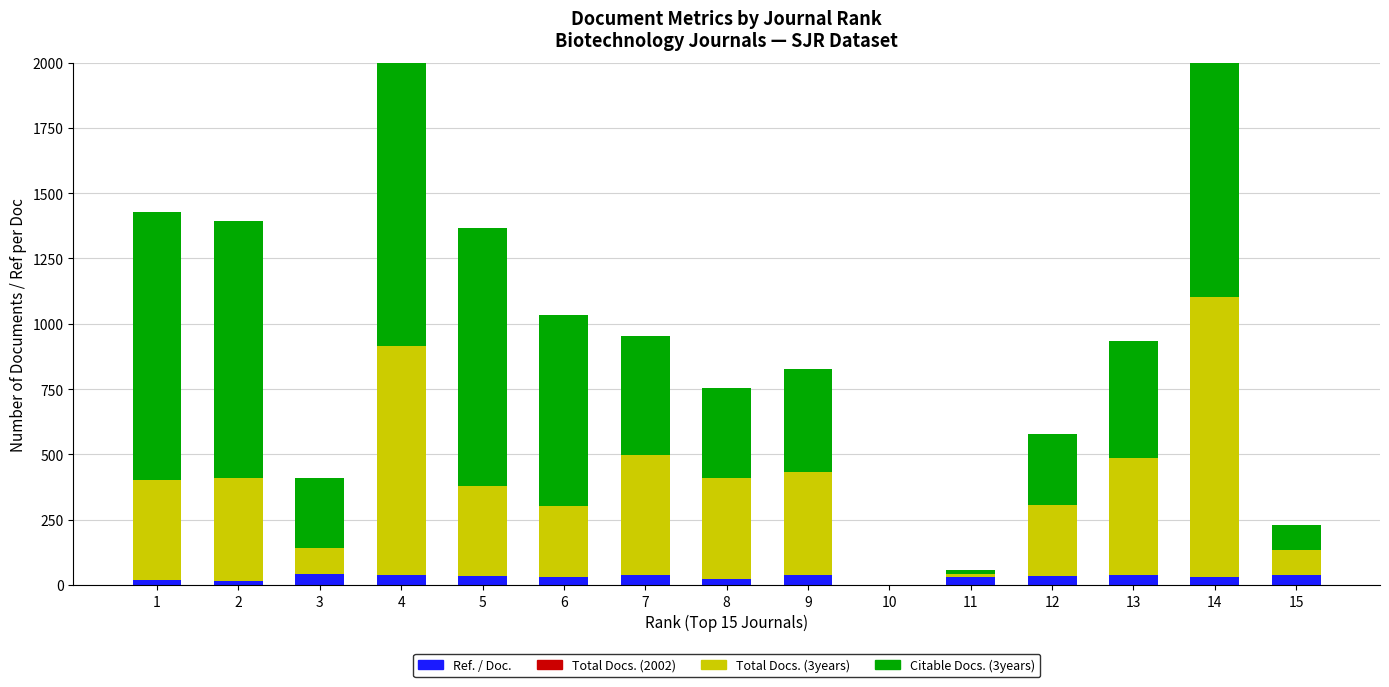

How many data points in Citable Docs. (3years) are above 447?

7